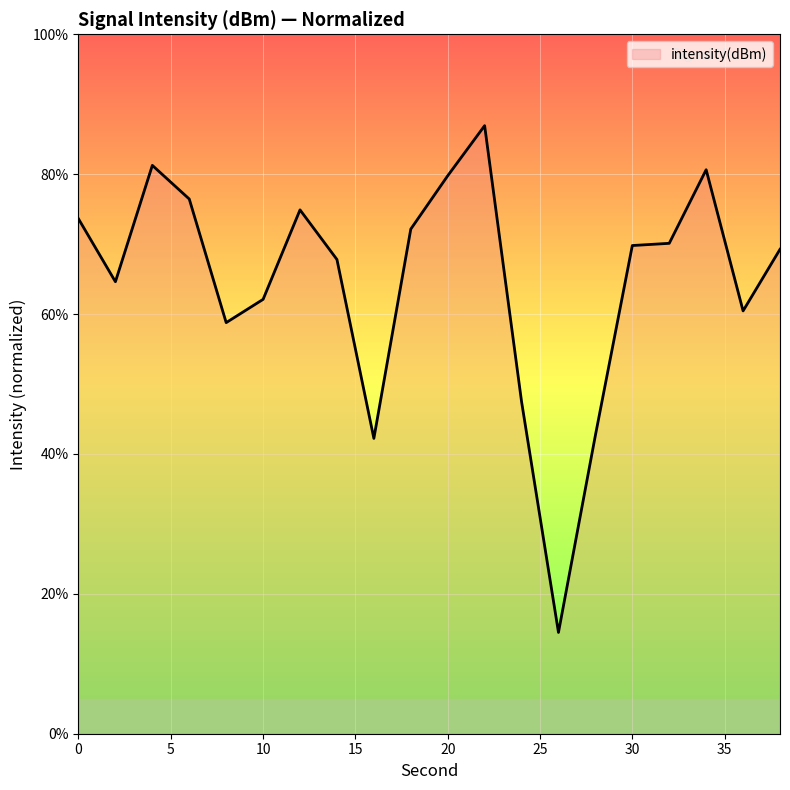

What is the smallest value displayed?

14.5